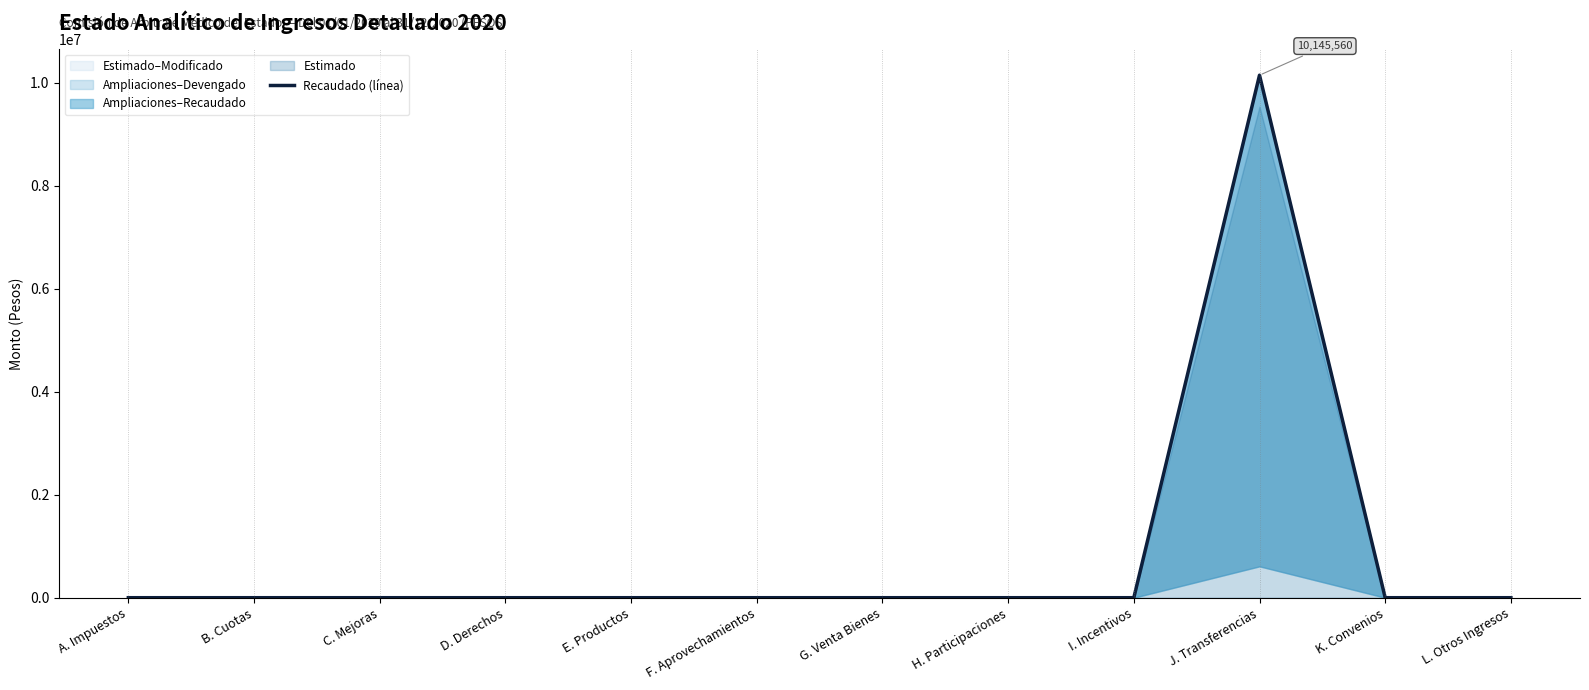

At which category does the chart reach its minimum across all series?

A. Impuestos